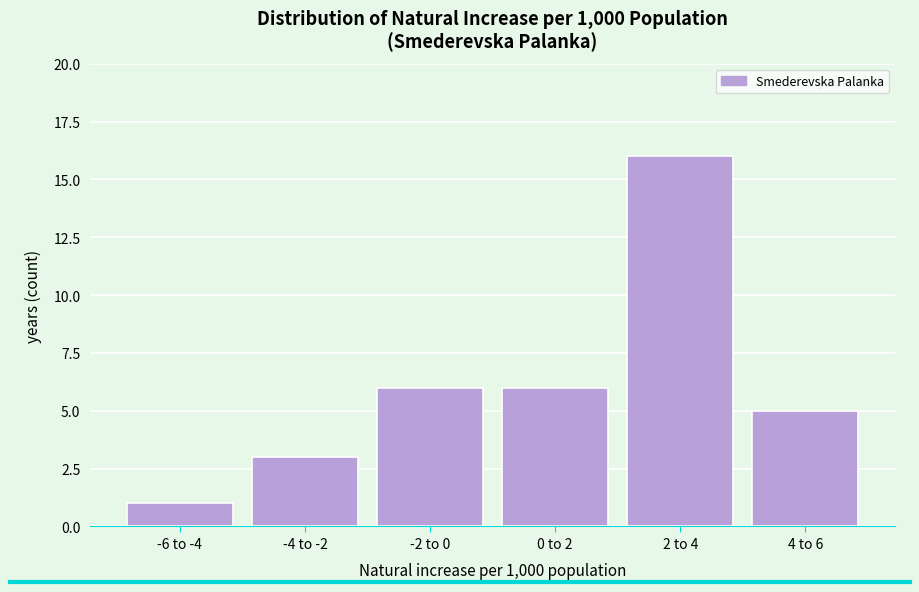

Reading right to left, what are all the values shown in this chart?

5	16	6	6	3	1